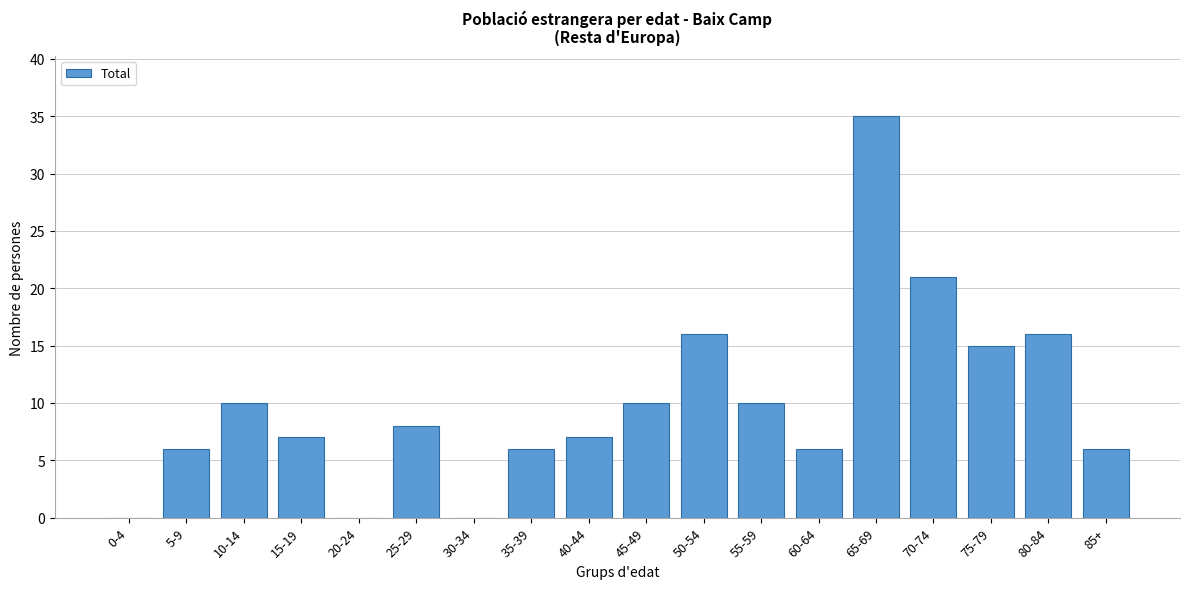

Reading right to left, extract all data points from this chart.

85+=6	80-84=16	75-79=15	70-74=21	65-69=35	60-64=6	55-59=10	50-54=16	45-49=10	40-44=7	35-39=6	30-34=0	25-29=8	20-24=0	15-19=7	10-14=10	5-9=6	0-4=0